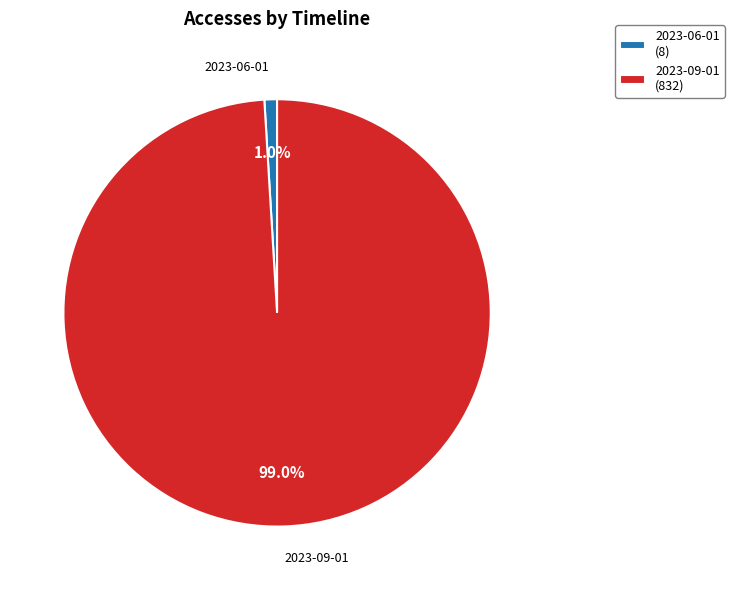

Which slice represents more than half of the pie?

2023-09-01 (832)